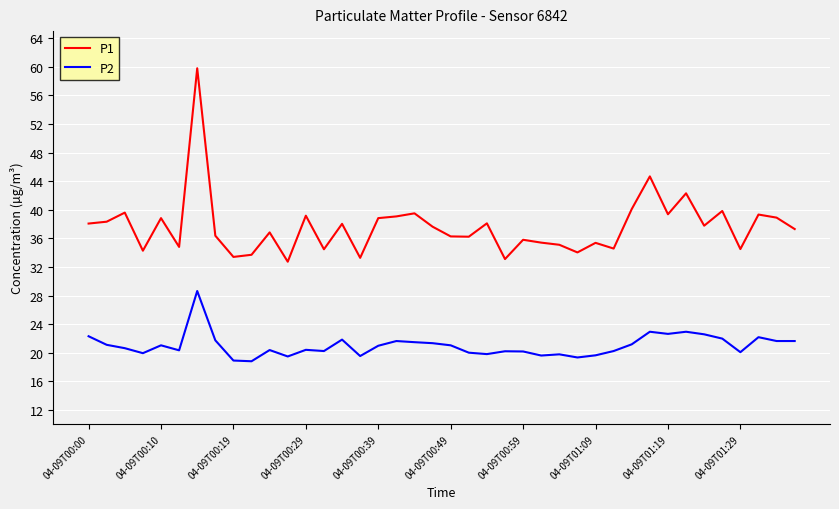

List the series in order of their peak value, highest first.

P1, P2